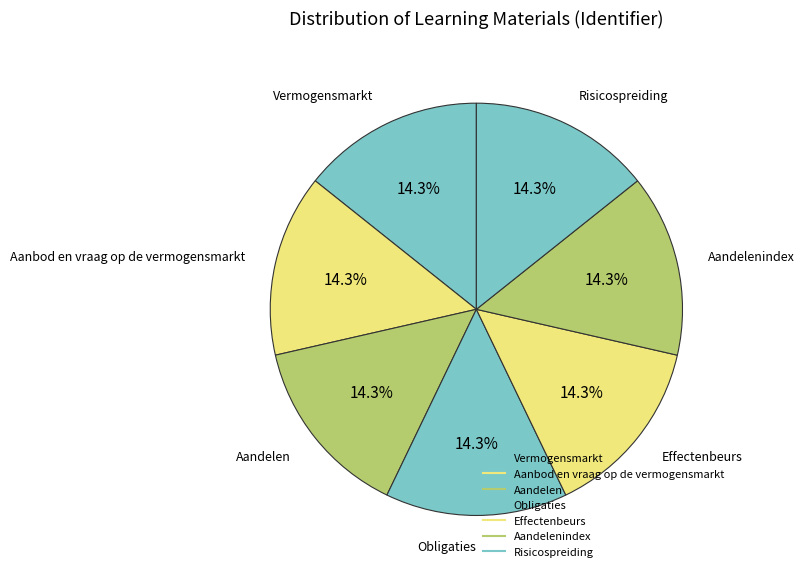

How many slices are in this pie chart?

7